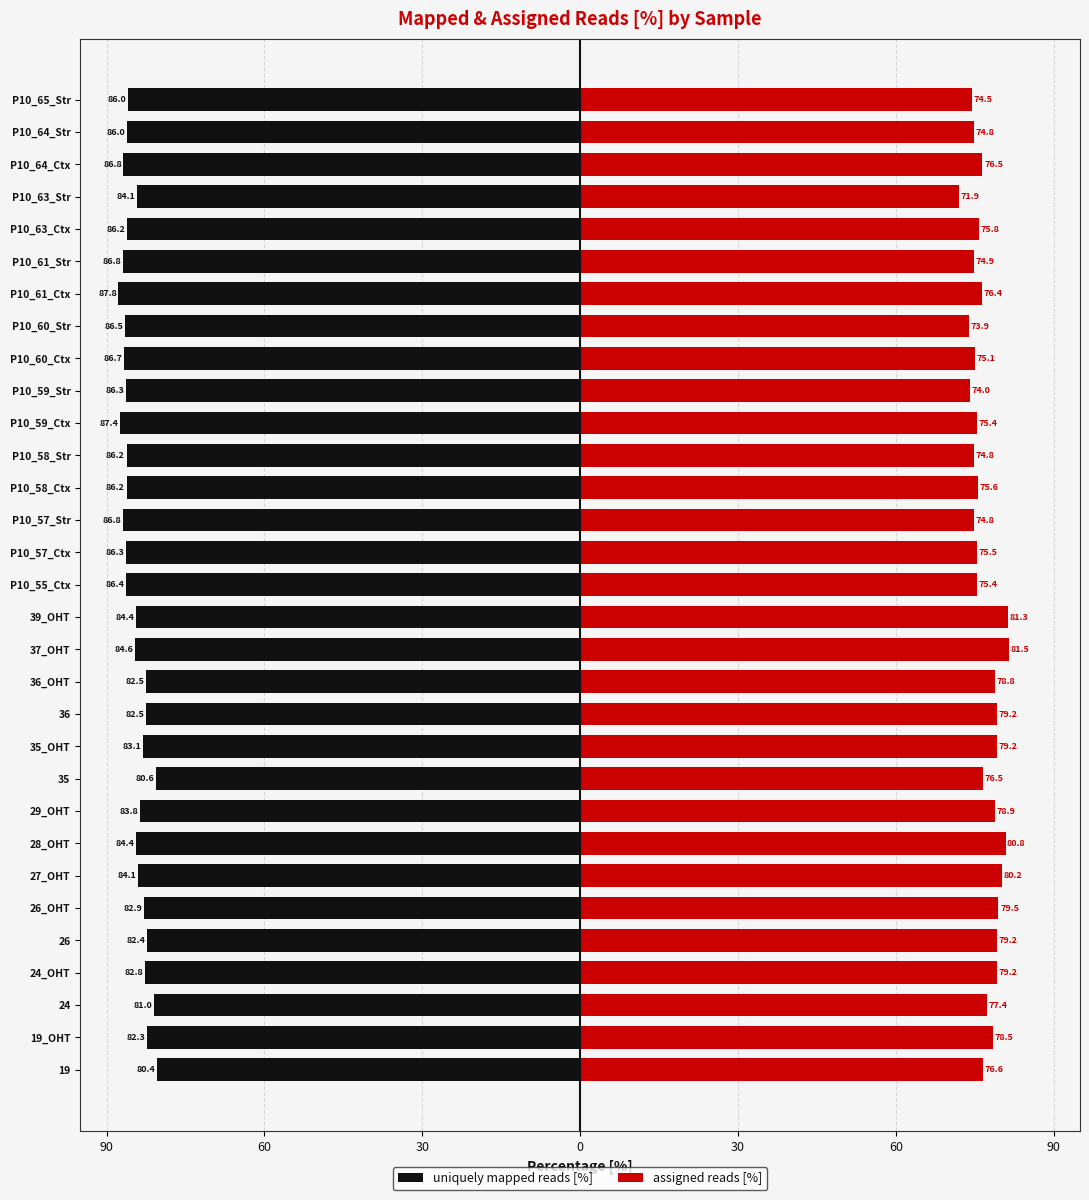

What is the label of the 4th bar from the right?

P10_63_Str